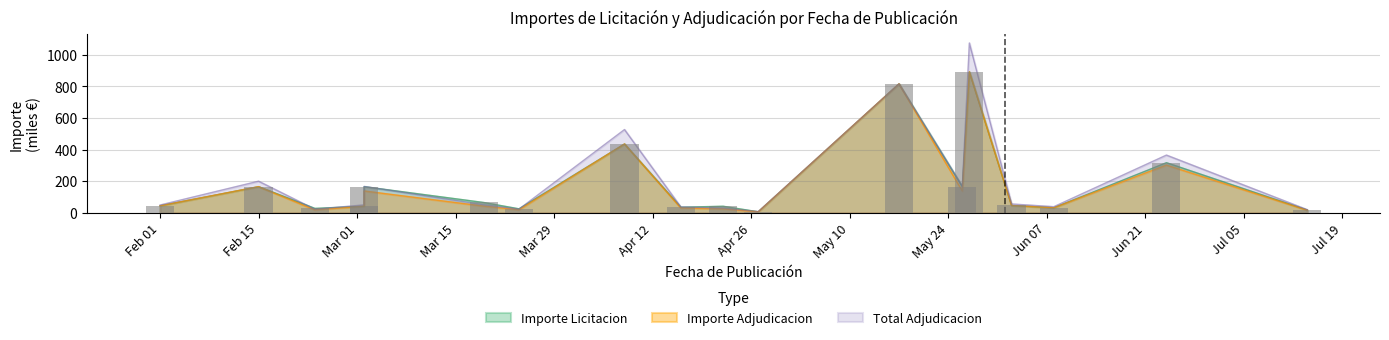

Is it true that Total Adjudicacion equals 19.9 at 2021-07-14?

True